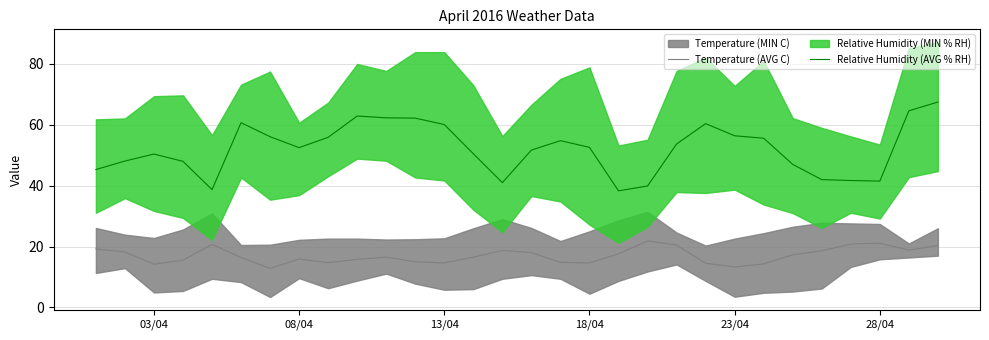

What is the highest value of the Relative Humidity (AVG % RH) series?

67.5